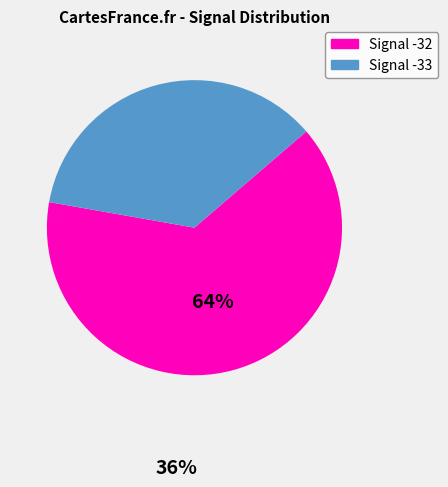

Is there any slice that represents more than half of the pie?

Yes